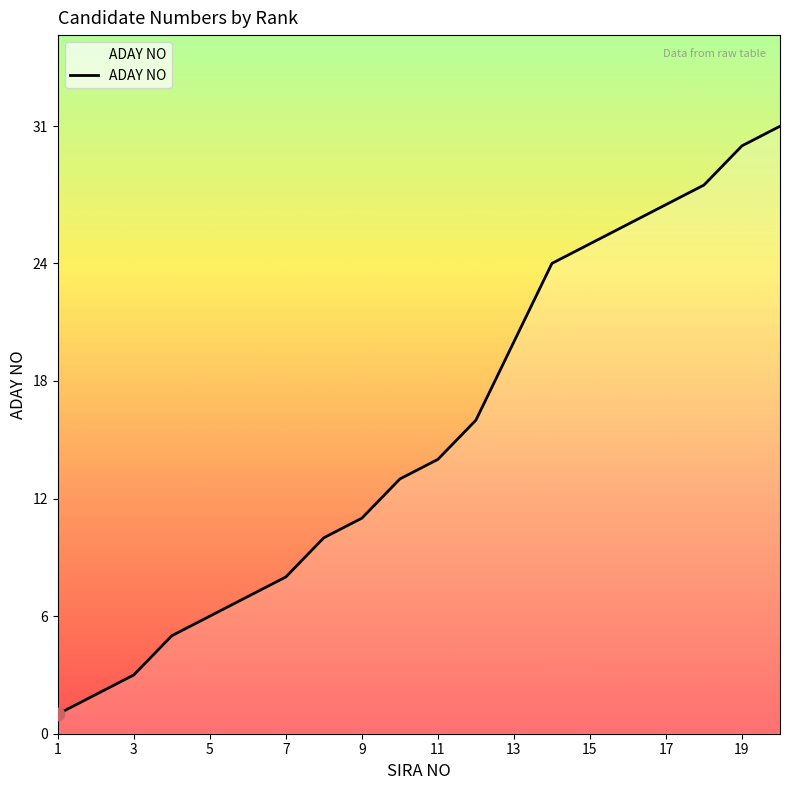

What is the difference between the maximum and minimum values?

30